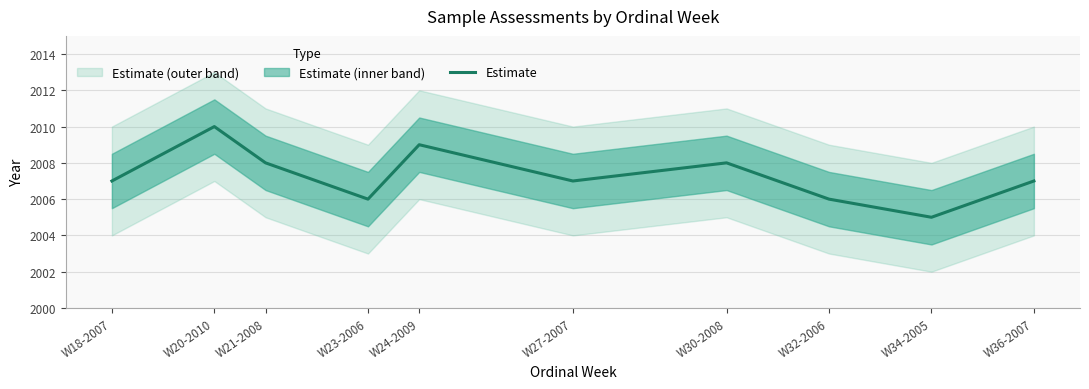

True or false: the data has more than 1 interior local peaks.

True